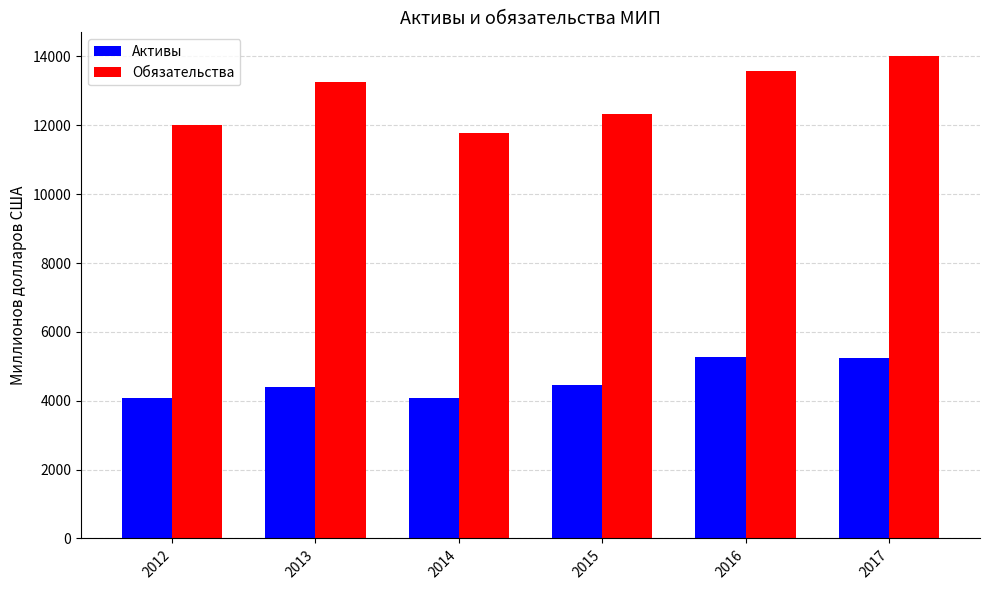

What is the greatest value displayed?

14000.2